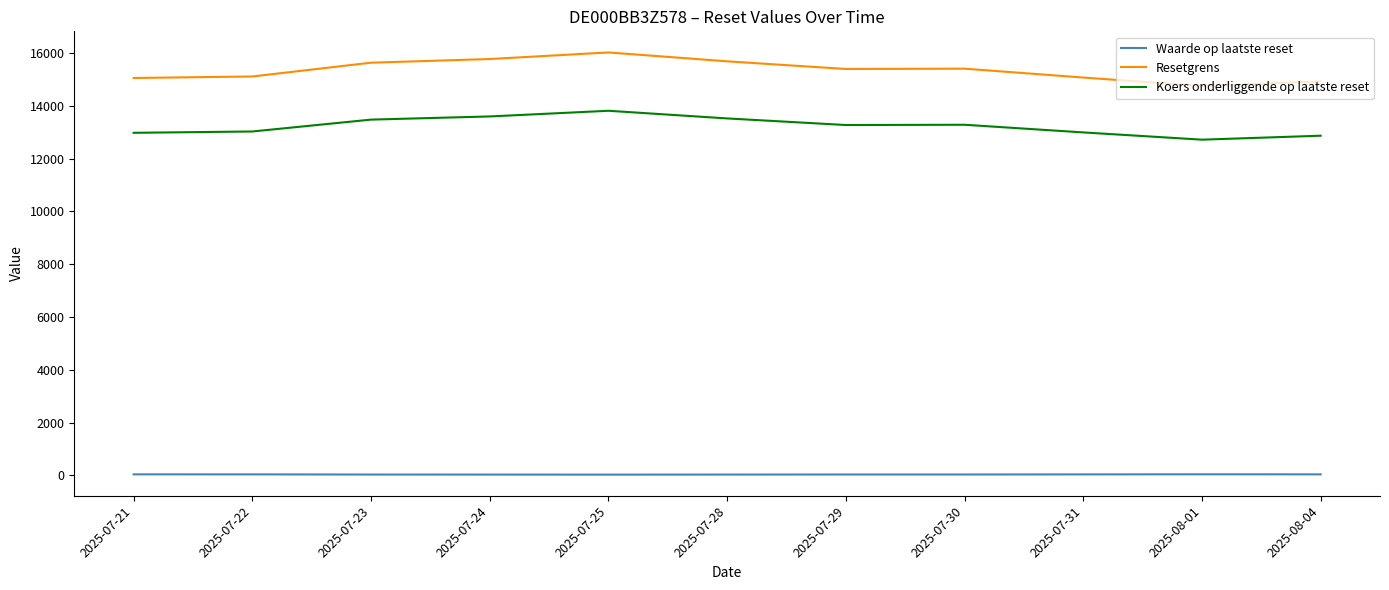

True or false: Resetgrens and Waarde op laatste reset cross at least once.

False